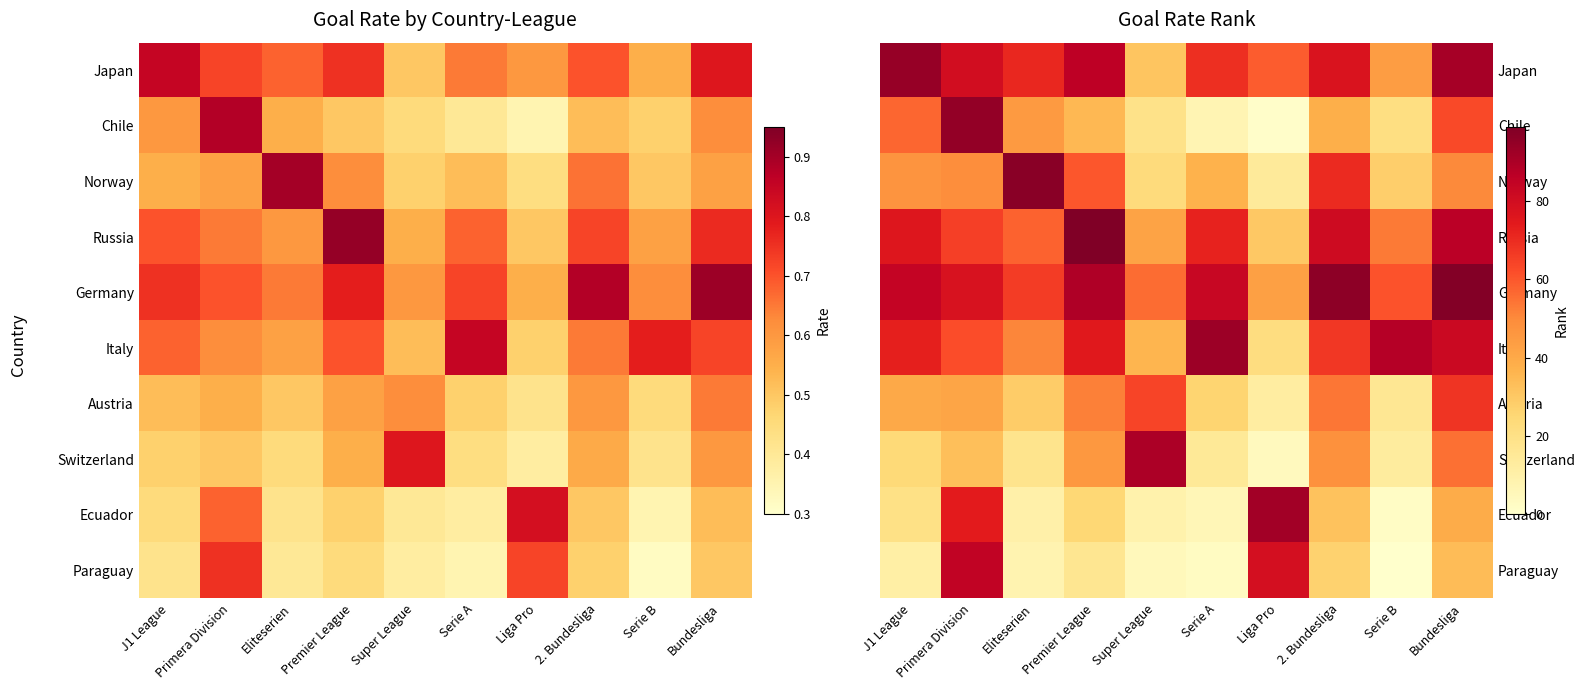

At which category is the sum across all series the highest?

Bundesliga